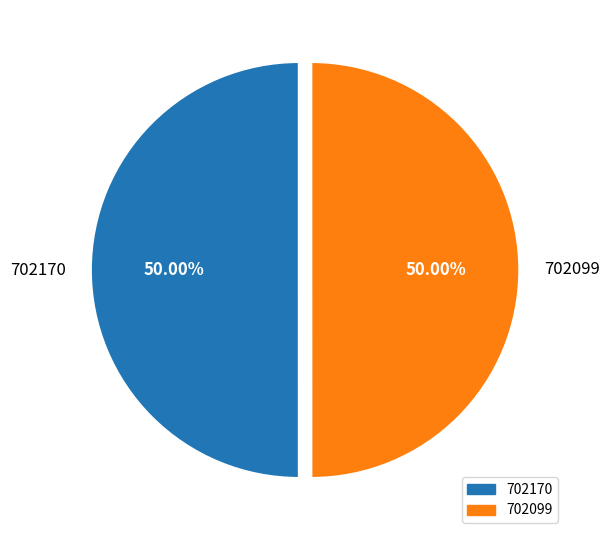

True or false: 702170 accounts for 50% of the total.

True